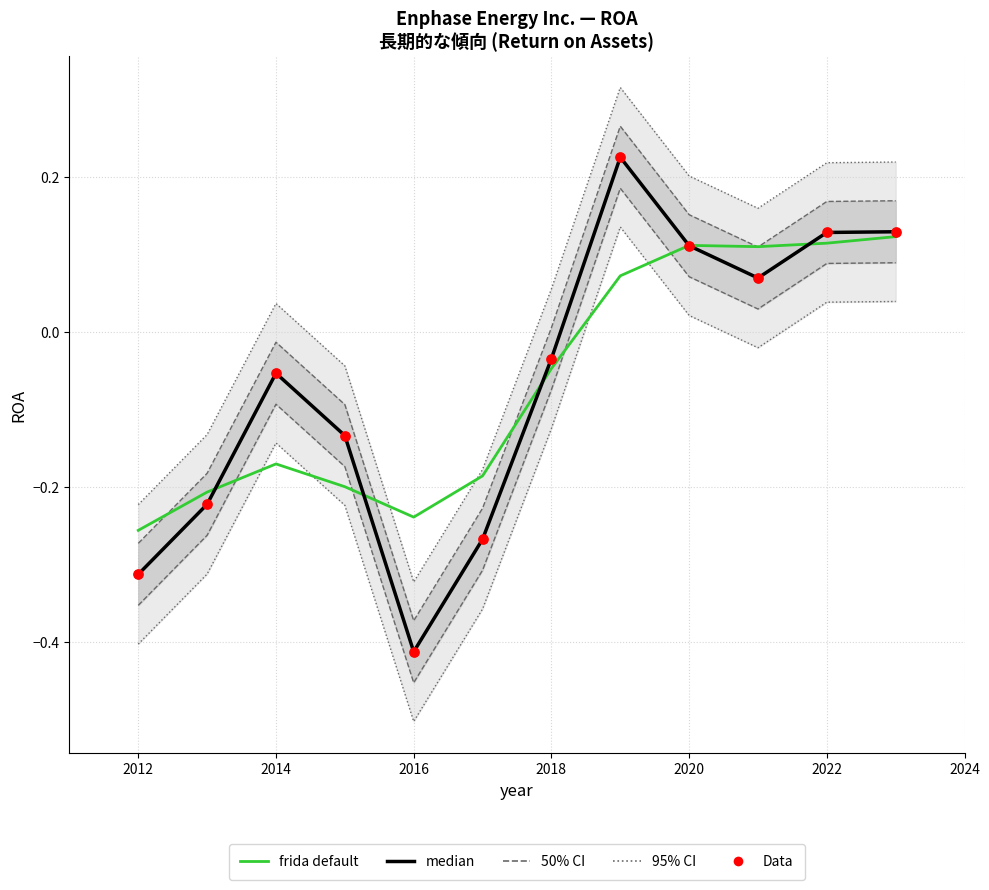

Which series contains the lowest Y value?

95% CI